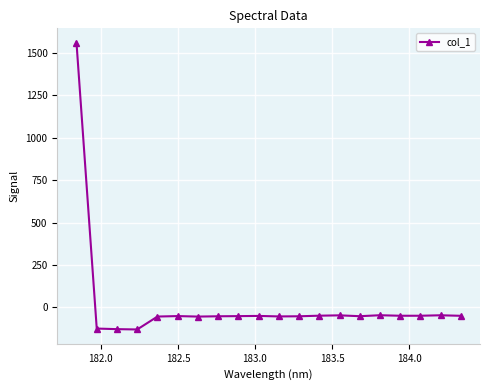

What is the greatest value displayed?

1560.4